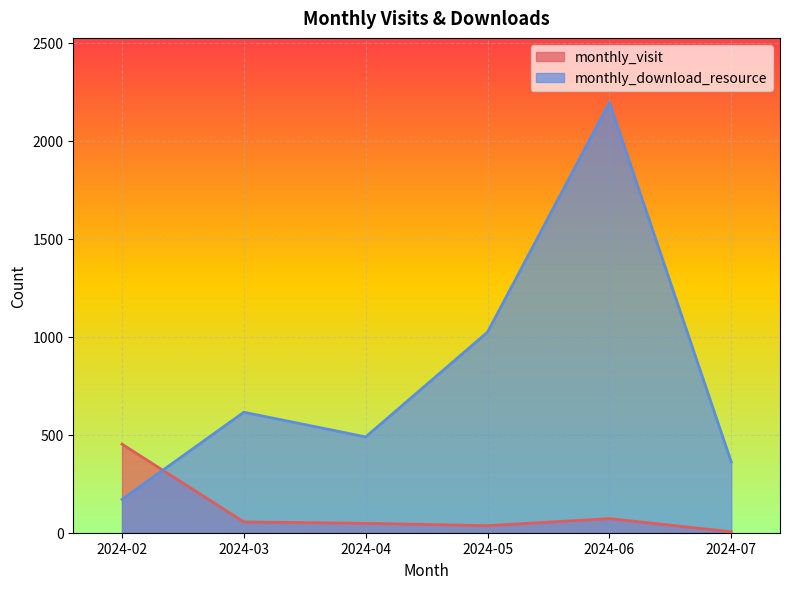

Between 2024-03 and 2024-07, which series saw the biggest shift?

monthly_download_resource